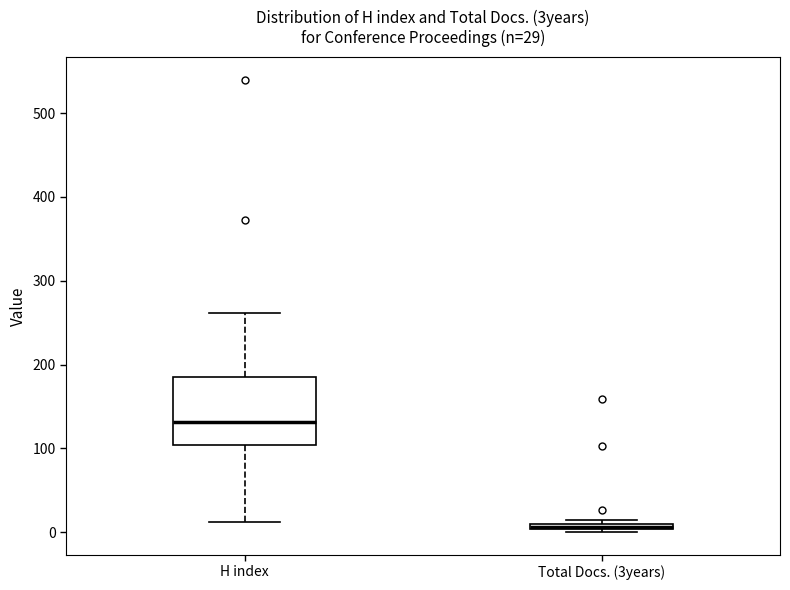

Comparing the boxes themselves (not the whiskers), which one is the tallest?

H index